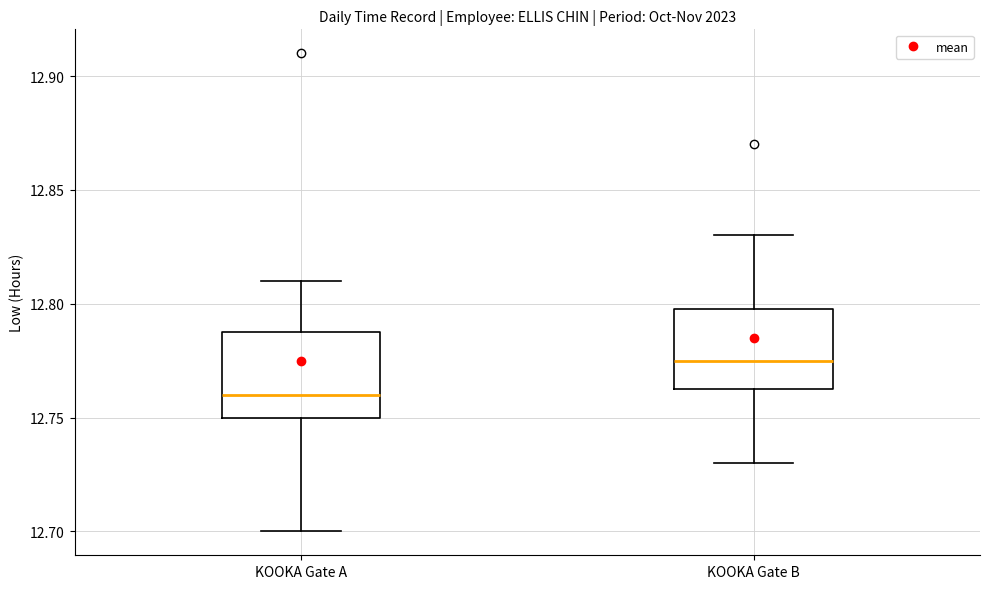

Reading left to right, read every box against the y-axis: the position of its median line, the range the box covers, and the ends of its whiskers. The values are not printed on the chart, so give them approximately, as read against the axis.

KOOKA Gate A: median 12.760, box 12.750 to 12.790, whiskers 12.700 to 12.810
KOOKA Gate B: median 12.775, box 12.765 to 12.800, whiskers 12.730 to 12.830